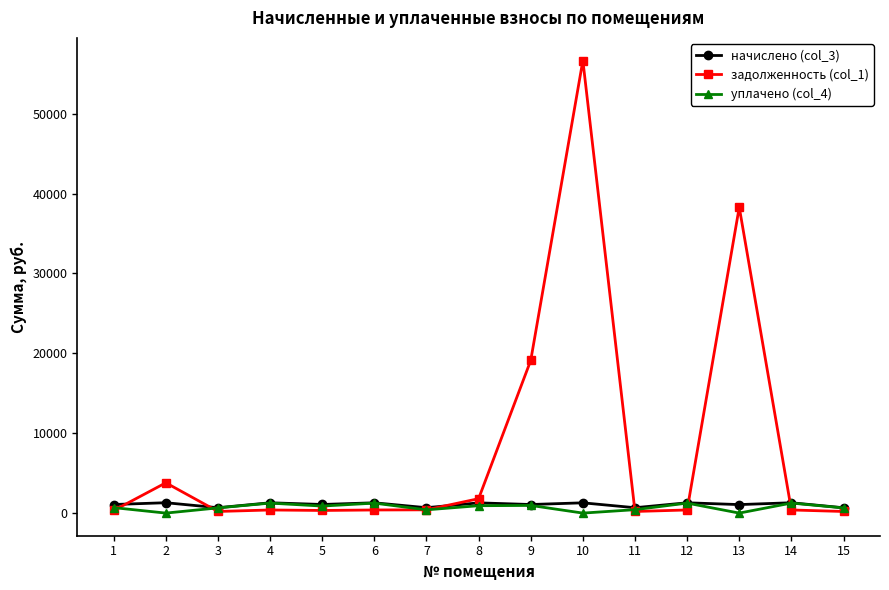

What is the total value across all series at 7?

1491.9